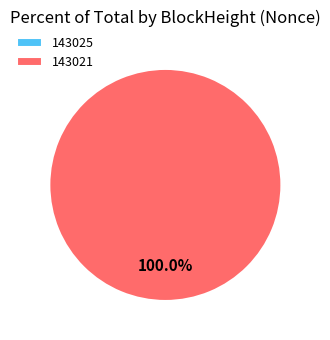

Which slice is the largest?

143021